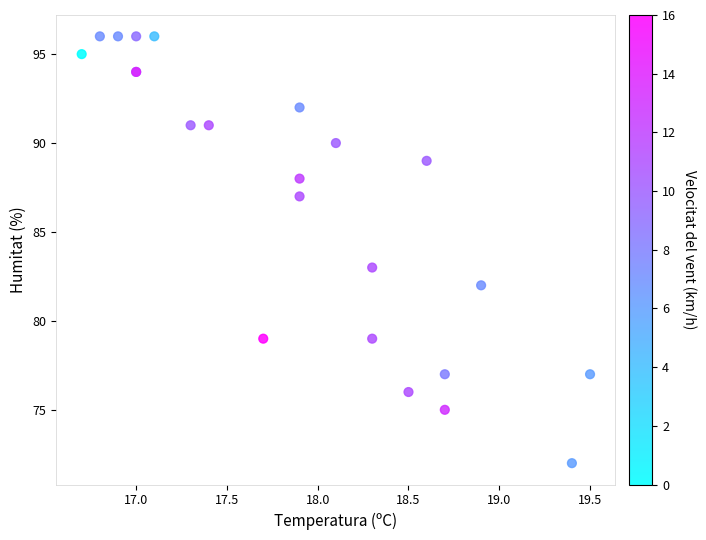

What Y value in the scatter plot is closest to 84?

83